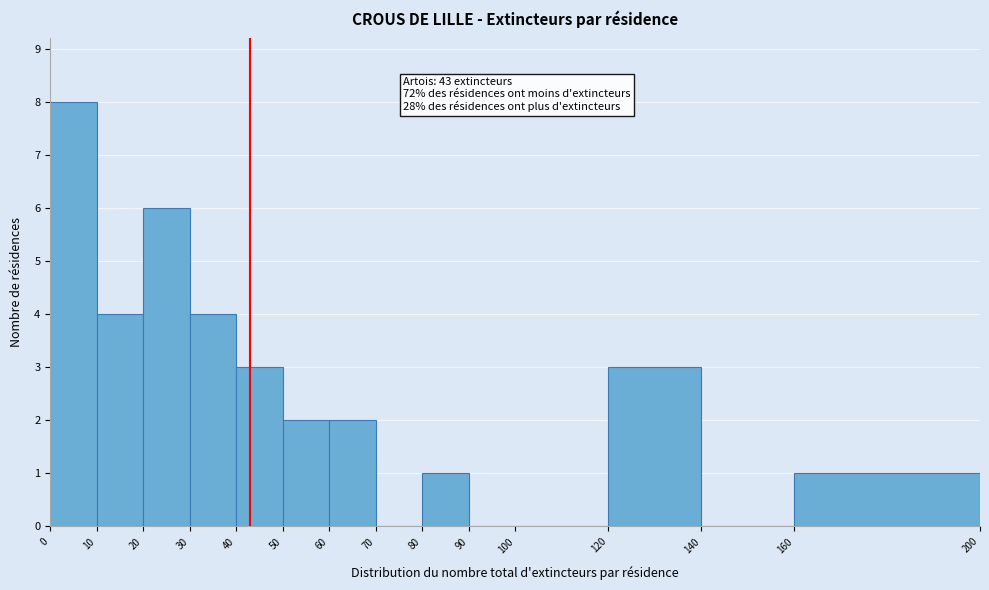

Which range on the x-axis has the tallest bar?

0 to 10